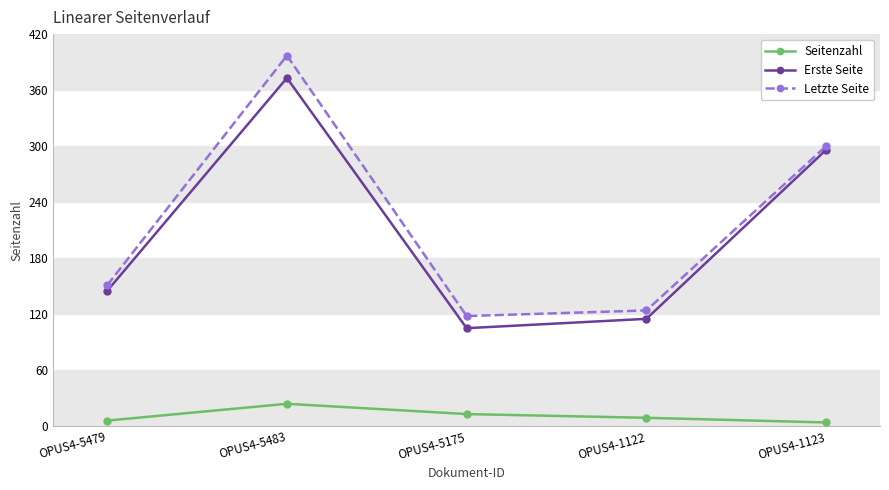

Is the value of Seitenzahl at OPUS4-5479 greater than the value of Letzte Seite at OPUS4-5175?

No